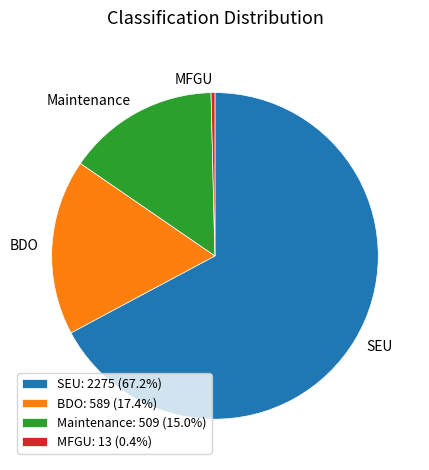

Does any single category account for the majority?

Yes